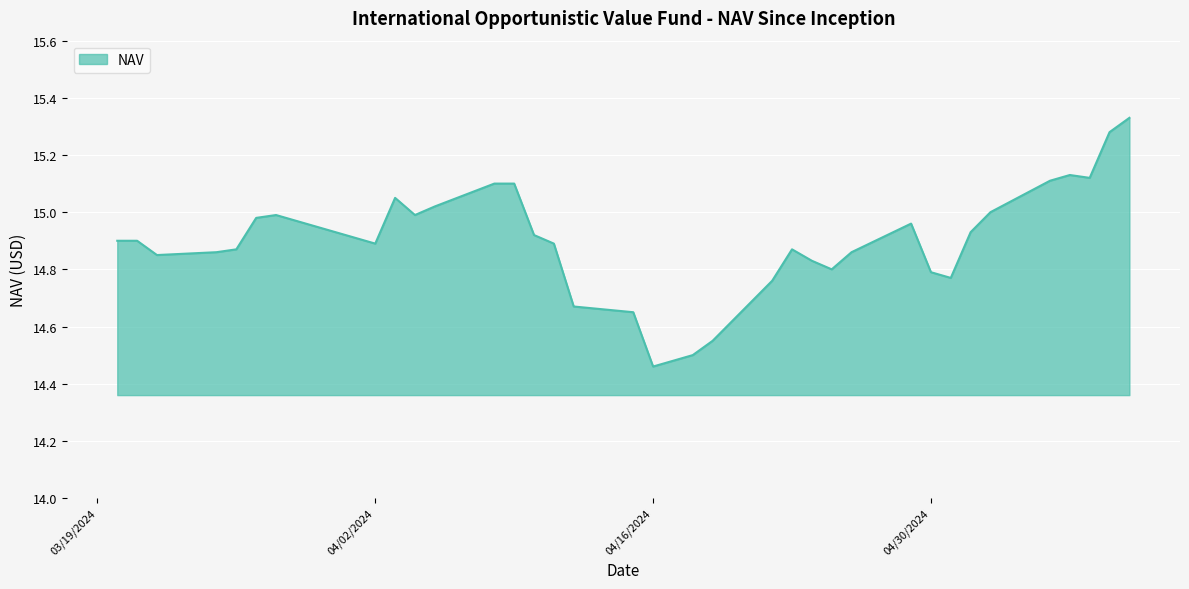

What is the difference between the maximum and minimum values?

0.9